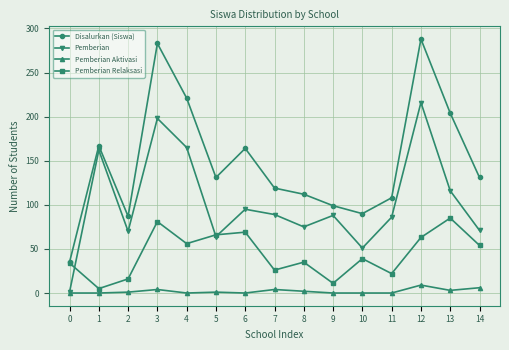

The value of Disalurkan (Siswa) at 5 is 131. True or false?

True